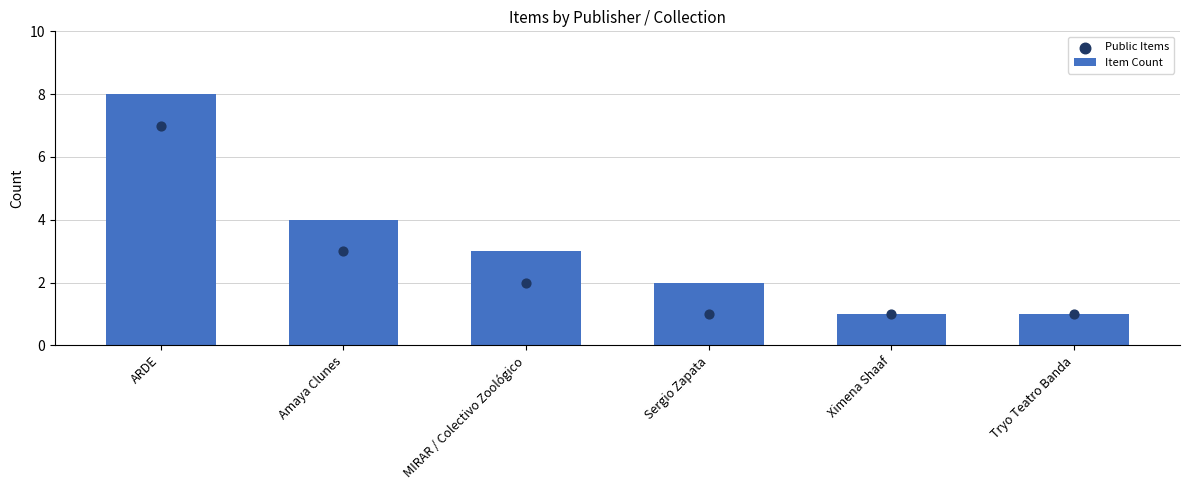

What is the total value across all series at Tryo Teatro Banda?

2